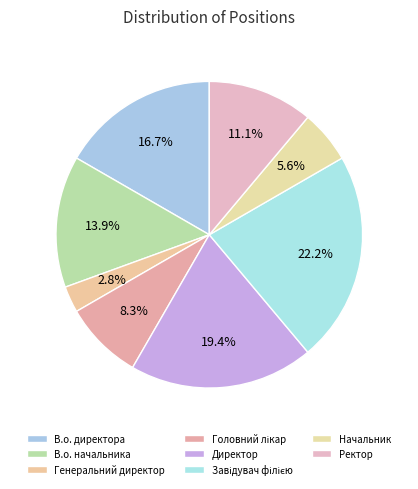

Is there a majority slice in this chart?

No